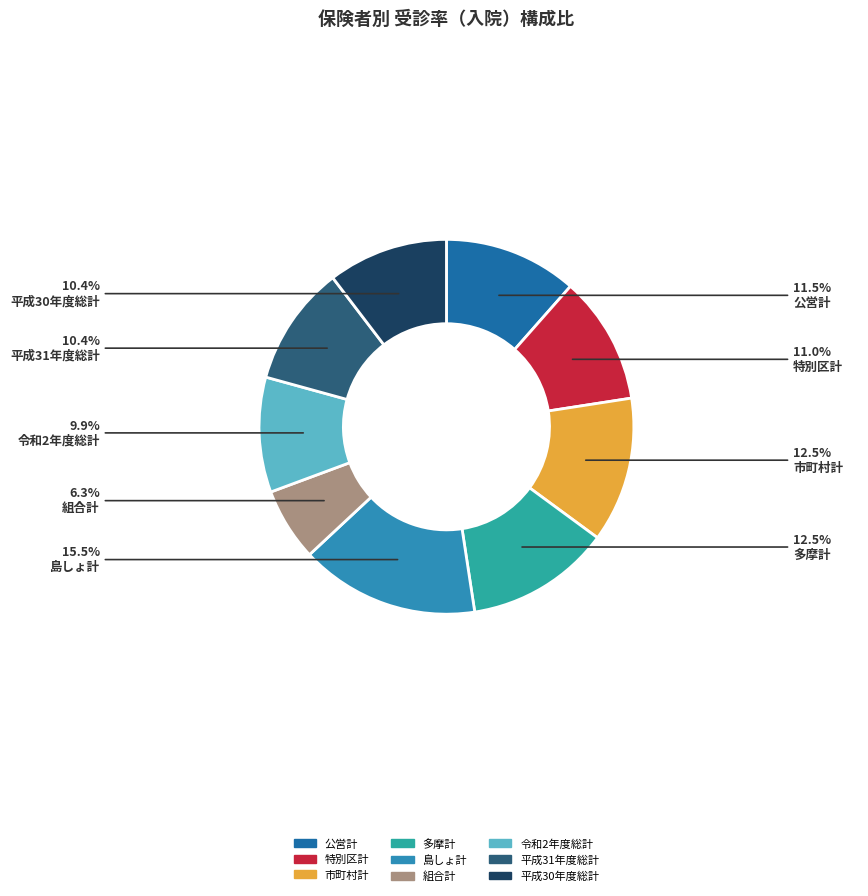

To the nearest percent, what is the difference between the largest and smallest slice percentages?

9%